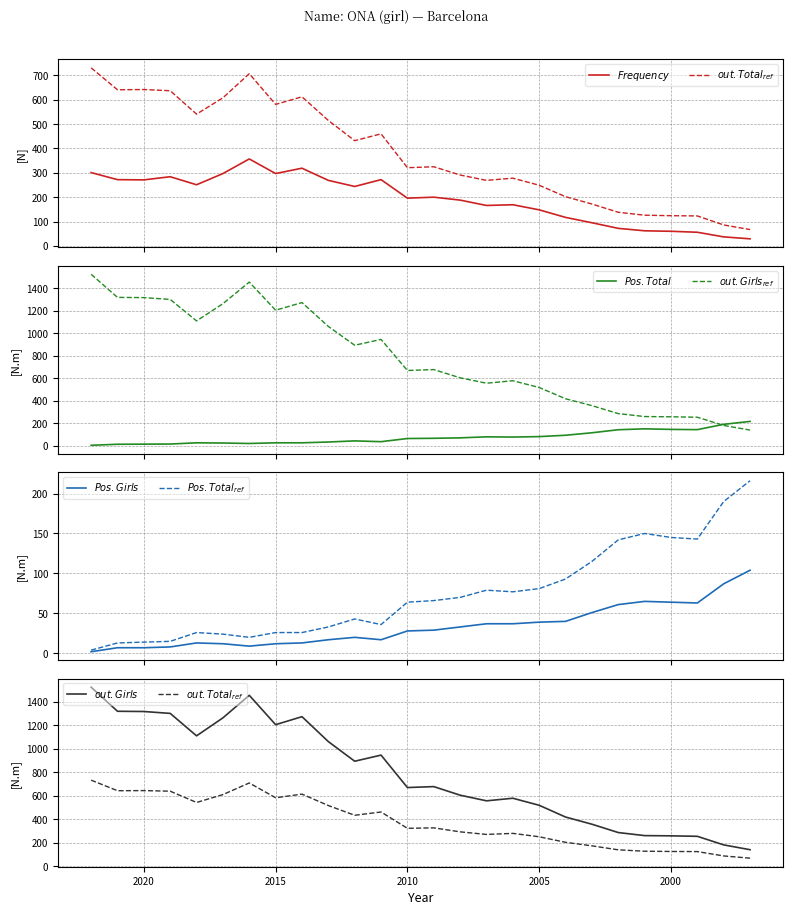

Reading left to right, transcribe all the data shown in this chart.

Frequency: 2022=301	2021=272	2020=271	2019=284	2018=251	2017=297	2016=357	2015=297	2014=319	2013=269	2012=244	2011=272	2010=196	2009=200	2008=188	2007=166	2006=169	2005=148	2004=117	2003=95	2002=72	2001=62	2000=60	1999=56	1998=37	1997=29
Position. Total: 2022=4	2021=13	2020=14	2019=15	2018=26	2017=24	2016=20	2015=26	2014=26	2013=33	2012=43	2011=36	2010=64	2009=66	2008=70	2007=79	2006=77	2005=81	2004=93	2003=115	2002=142	2001=150	2000=145	1999=143	1998=190	1997=216
Position. Girls: 2022=2	2021=7	2020=7	2019=8	2018=13	2017=12	2016=9	2015=12	2014=13	2013=17	2012=20	2011=17	2010=28	2009=29	2008=33	2007=37	2006=37	2005=39	2004=40	2003=51	2002=61	2001=65	2000=64	1999=63	1998=87	1997=104
out. Total: 2022=731	2021=641	2020=642	2019=637	2018=541	2017=608	2016=707	2015=581	2014=612	2013=515	2012=432	2011=460	2010=321	2009=325	2008=291	2007=269	2006=278	2005=249	2004=202	2003=172	2002=138	2001=126	2000=124	1999=123	1998=86	1997=67
out. Girls: 2022=1522	2021=1317	2020=1315	2019=1299	2018=1108	2017=1261	2016=1453	2015=1203	2014=1271	2013=1059	2012=892	2011=944	2010=668	2009=676	2008=603	2007=555	2006=577	2005=517	2004=417	2003=356	2002=285	2001=259	2000=257	1999=253	1998=180	1997=139